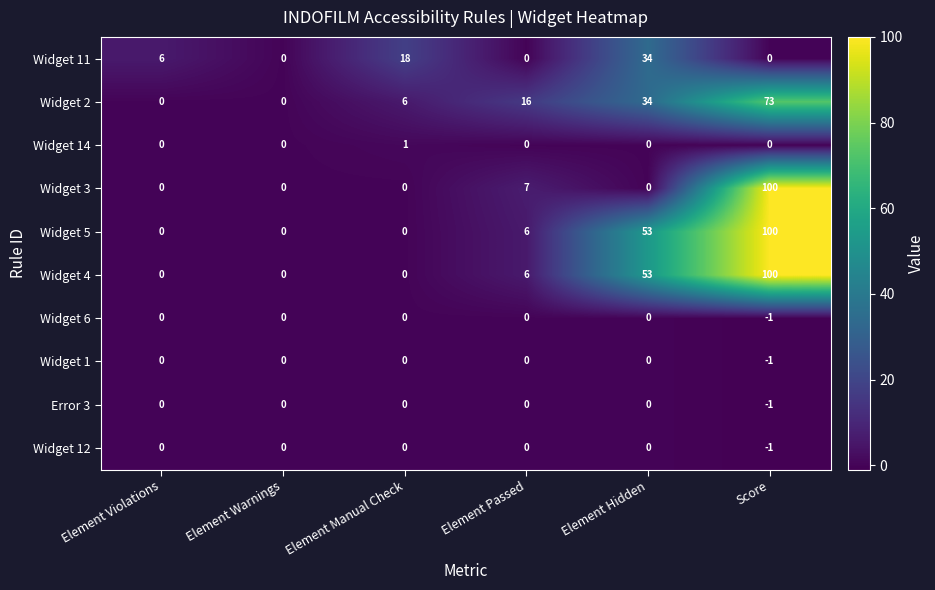

Is it true that Widget 1 equals -1 at Score?

True